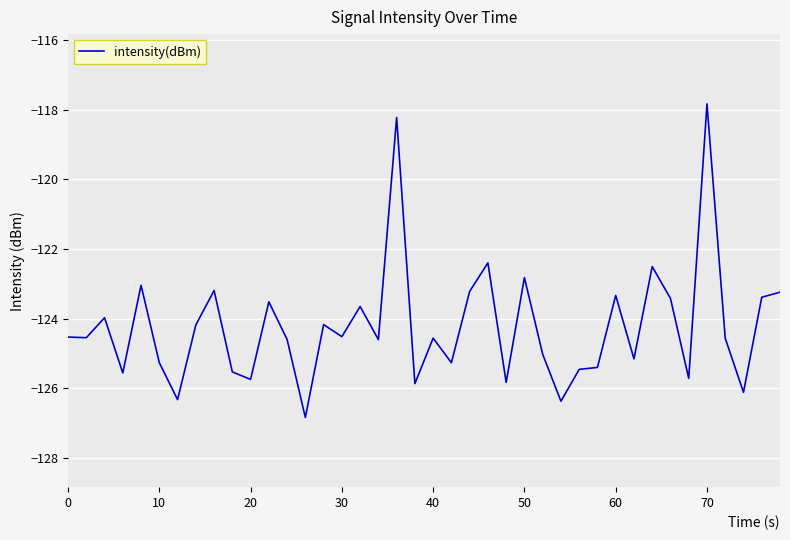

What is the difference between the maximum and minimum values?

9.0